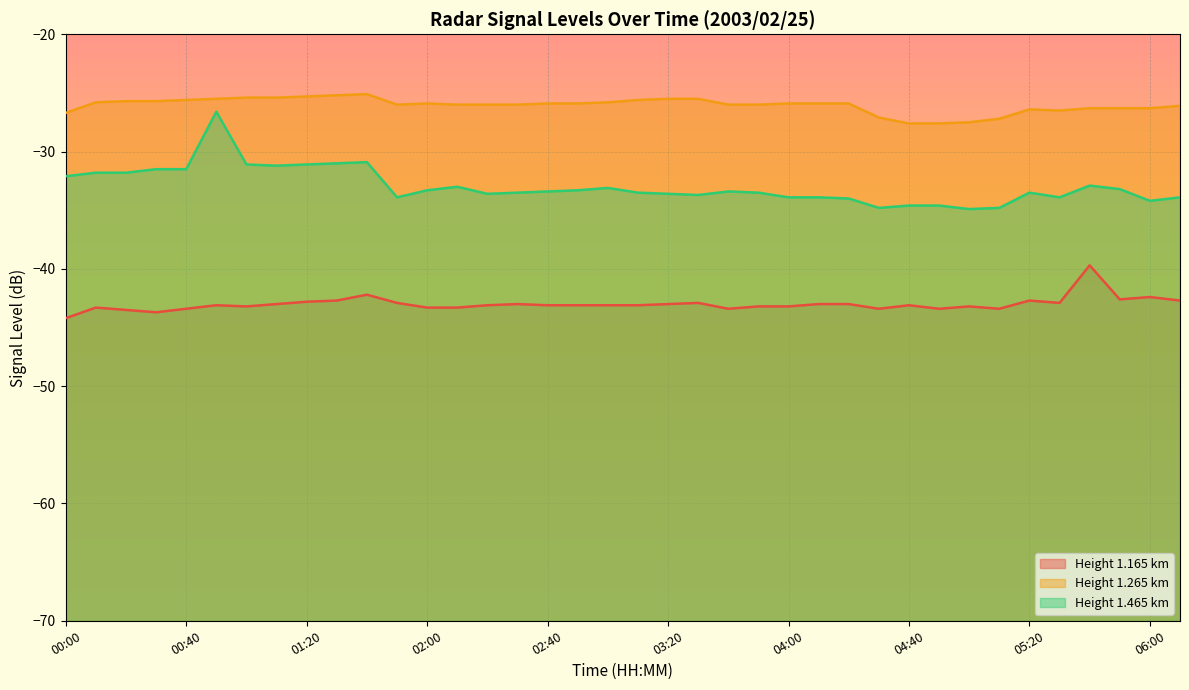

Between 02:20 and 00:50, which is larger?

02:20